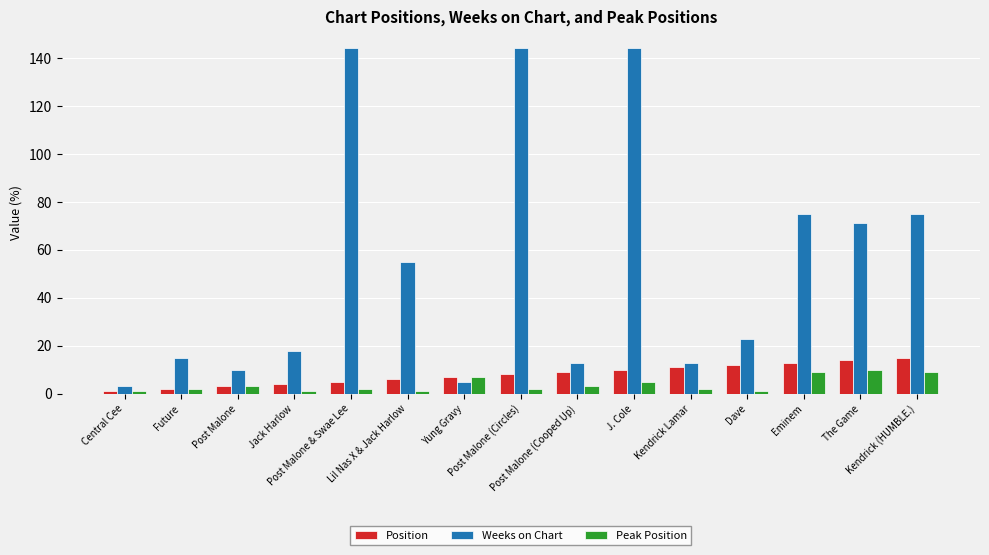

Reading left to right, transcribe all the data shown in this chart.

Position: Central Cee=1	Future=2	Post Malone=3	Jack Harlow=4	Post Malone & Swae Lee=5	Lil Nas X & Jack Harlow=6	Yung Gravy=7	Post Malone (Circles)=8	Post Malone (Cooped Up)=9	J. Cole=10	Kendrick Lamar=11	Dave=12	Eminem=13	The Game=14	Kendrick (HUMBLE.)=15
Weeks on Chart: Central Cee=3	Future=15	Post Malone=10	Jack Harlow=18	Post Malone & Swae Lee=144	Lil Nas X & Jack Harlow=55	Yung Gravy=5	Post Malone (Circles)=144	Post Malone (Cooped Up)=13	J. Cole=144	Kendrick Lamar=13	Dave=23	Eminem=75	The Game=71	Kendrick (HUMBLE.)=75
Peak Position: Central Cee=1	Future=2	Post Malone=3	Jack Harlow=1	Post Malone & Swae Lee=2	Lil Nas X & Jack Harlow=1	Yung Gravy=7	Post Malone (Circles)=2	Post Malone (Cooped Up)=3	J. Cole=5	Kendrick Lamar=2	Dave=1	Eminem=9	The Game=10	Kendrick (HUMBLE.)=9